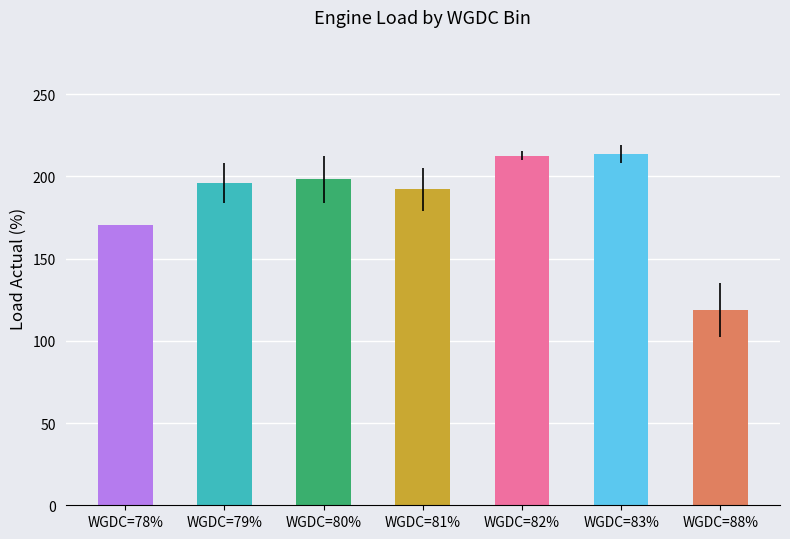

What is the value of the 4th bar from the left?

192.1